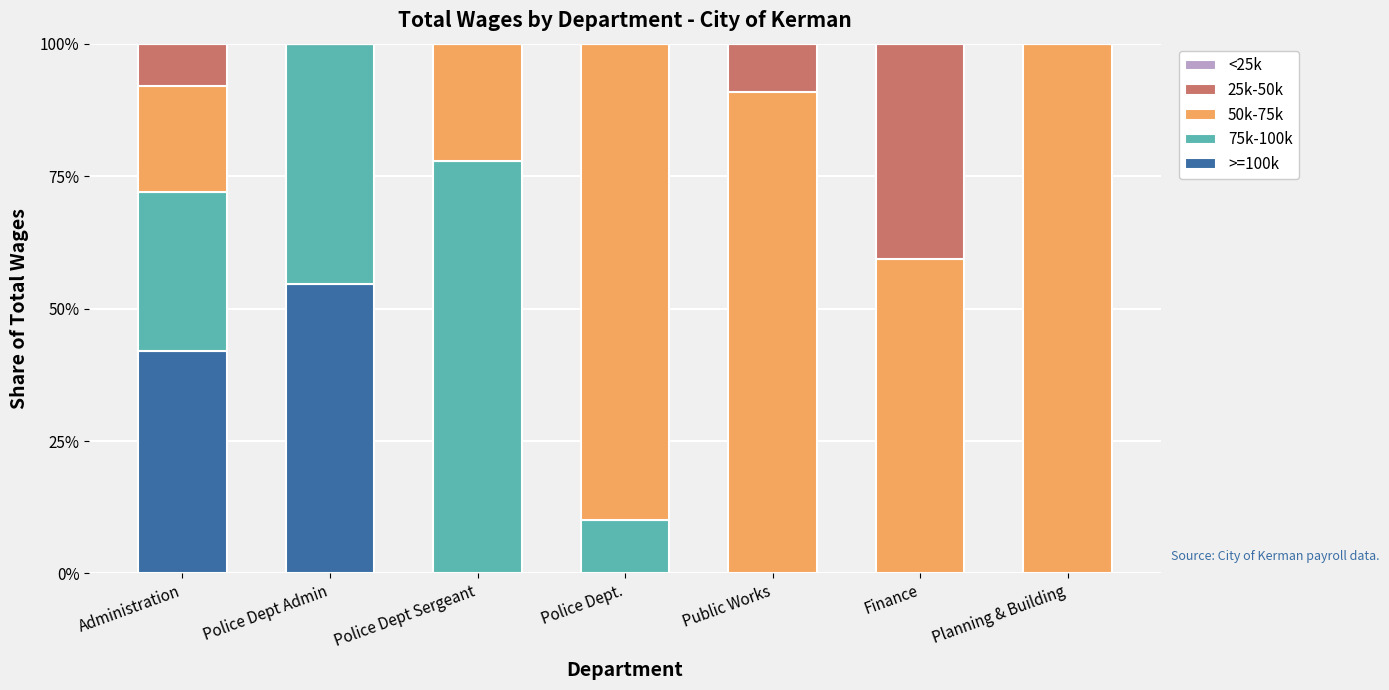

What is the total value across all series at Finance?

100.0